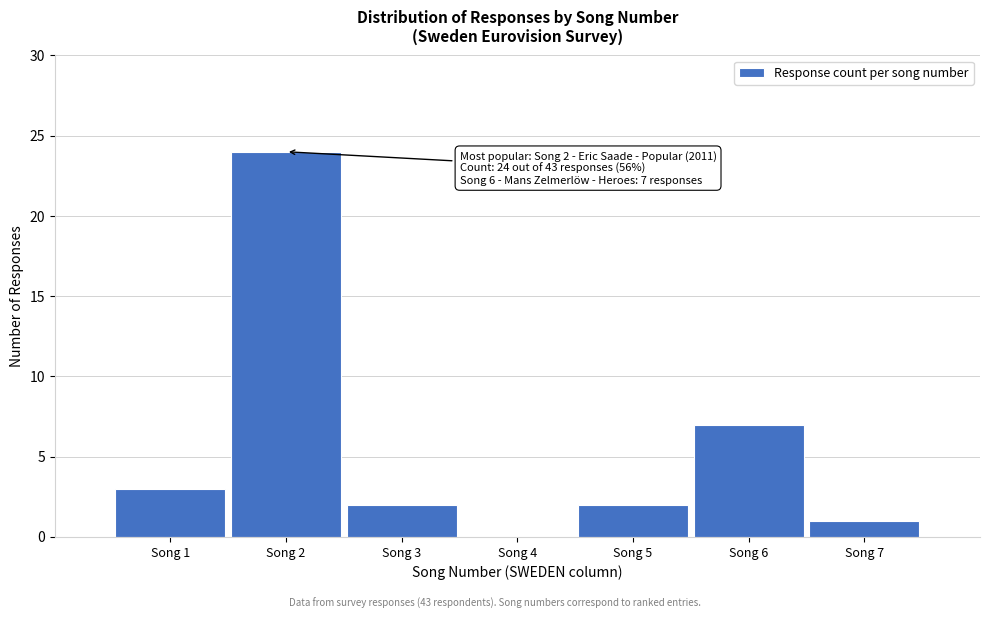

Reading left to right, what are all the values shown in this chart?

Song 1=3	Song 2=24	Song 3=2	Song 4=0	Song 5=2	Song 6=7	Song 7=1